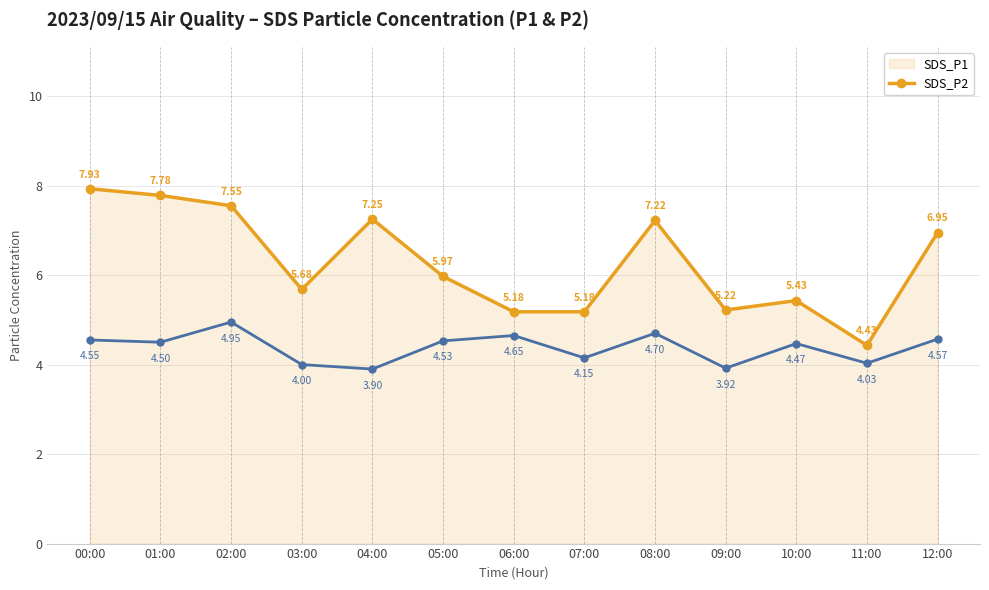

At which category does SDS_P1 reach its first local peak?

04:00